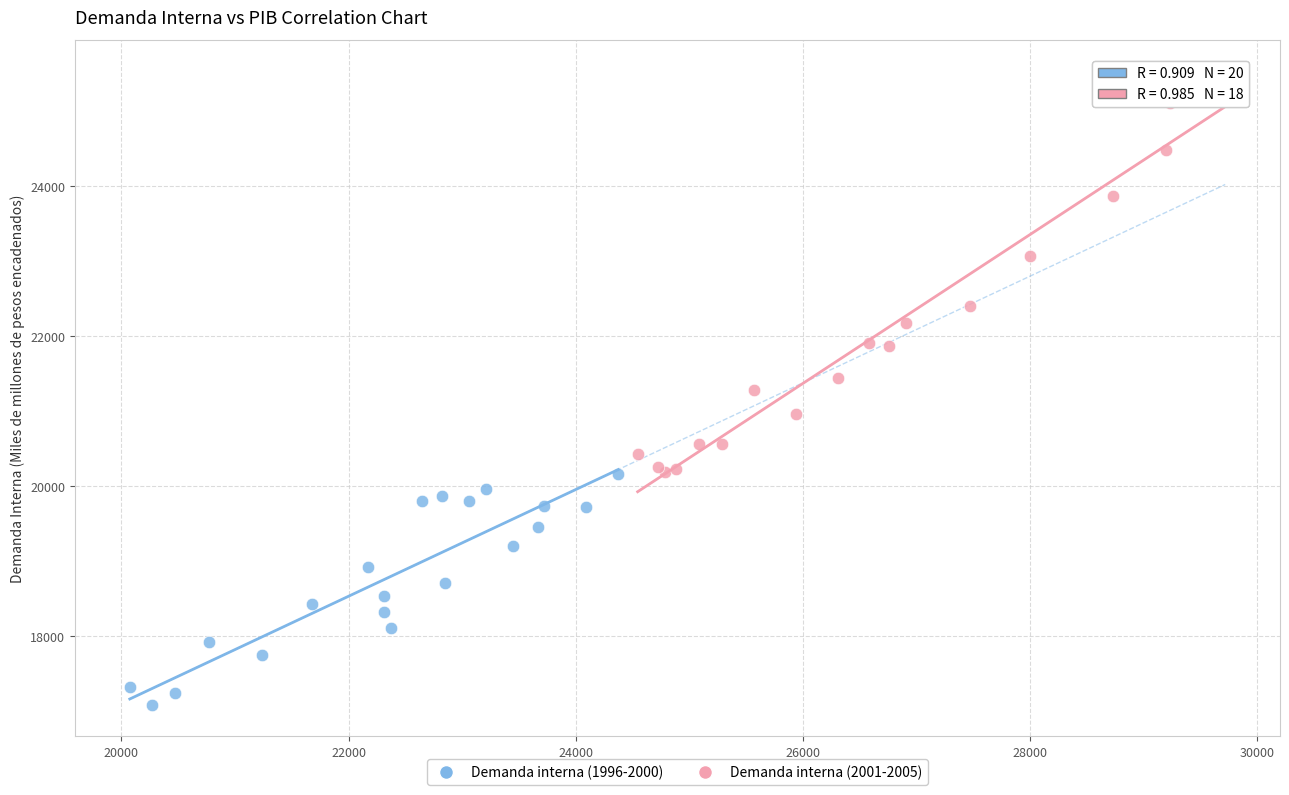

Which series contains the lowest Y value?

Demanda interna (1996-2000)